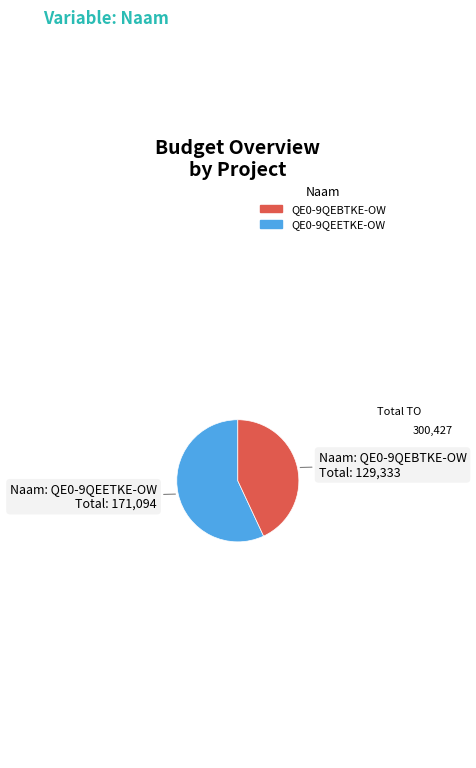

Is there any slice that represents more than half of the pie?

Yes